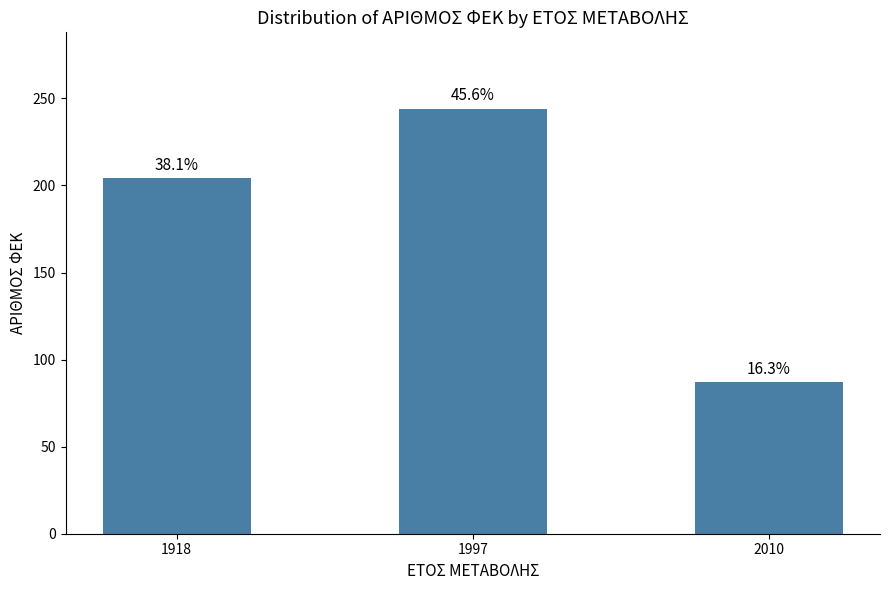

At which category does the chart reach its minimum across all series?

2010